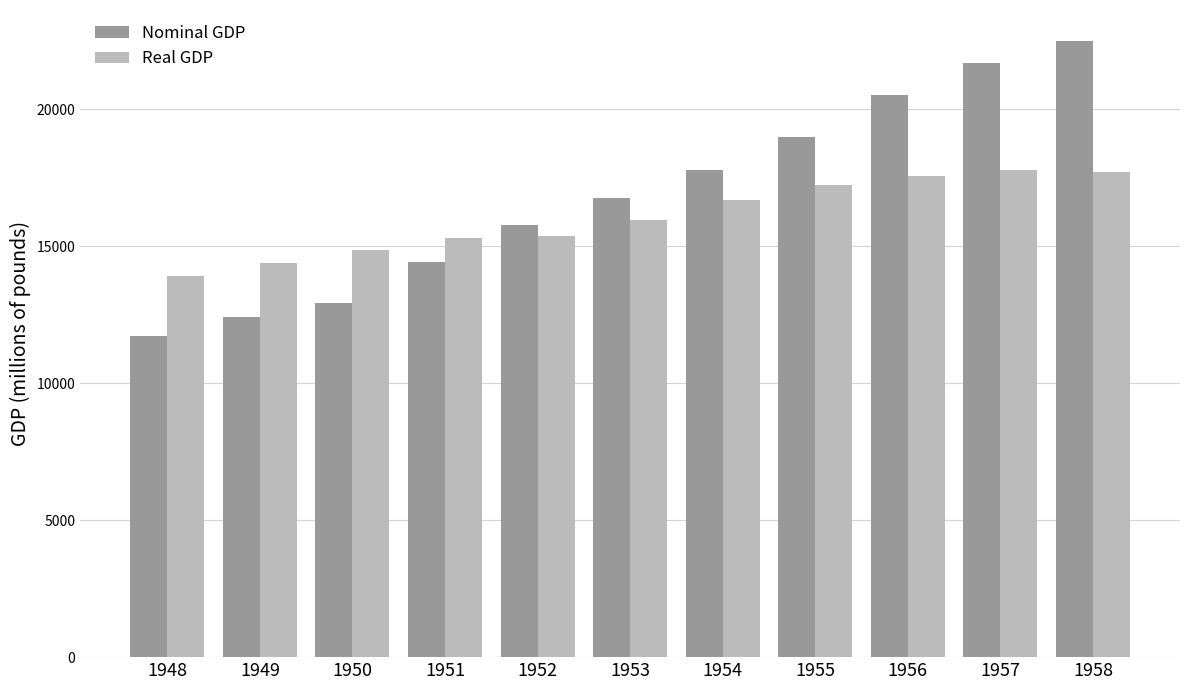

Are the bars grouped side by side (vs. stacked)?

Yes